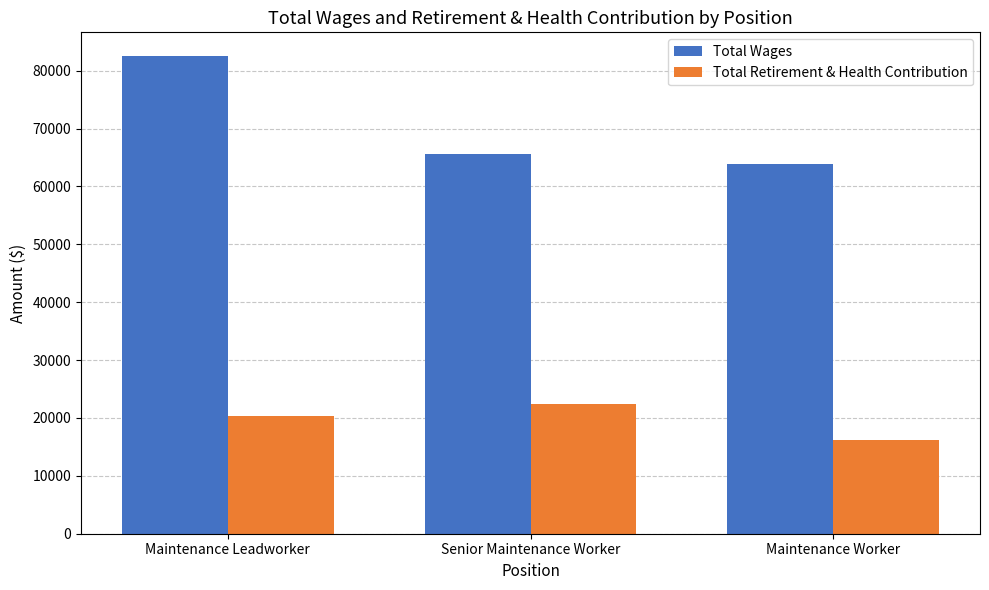

Reading left to right, transcribe all the data shown in this chart.

Total Wages: 82505	65655	63872
Total Retirement & Health Contribution: 20301	22373	16130